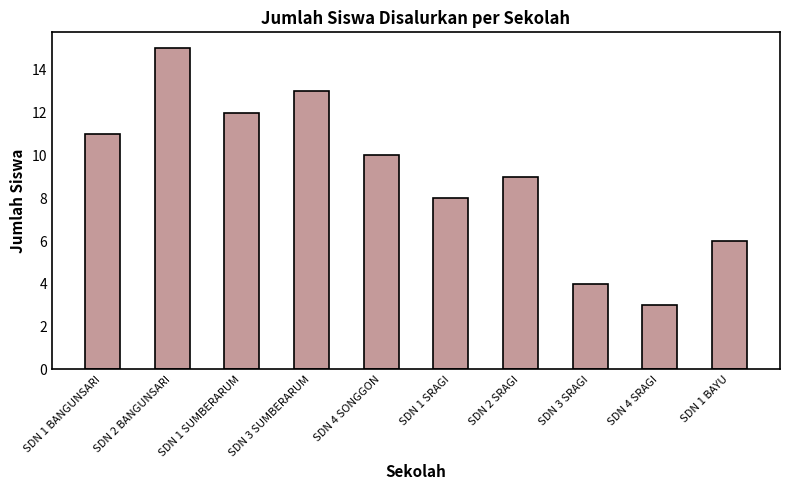

At which label does the data first exceed 10?

SDN 1 BANGUNSARI